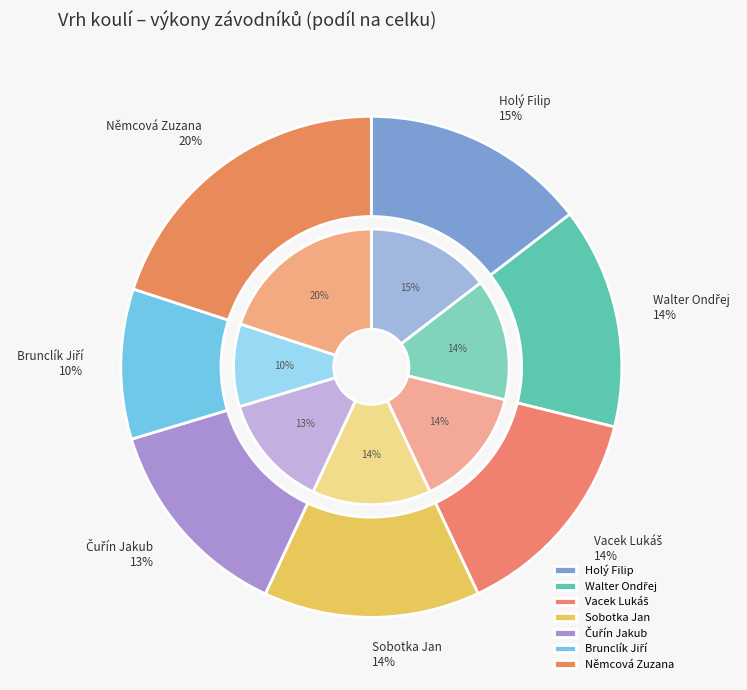

To the nearest percent, what portion does Čuřín Jakub represent?

13%